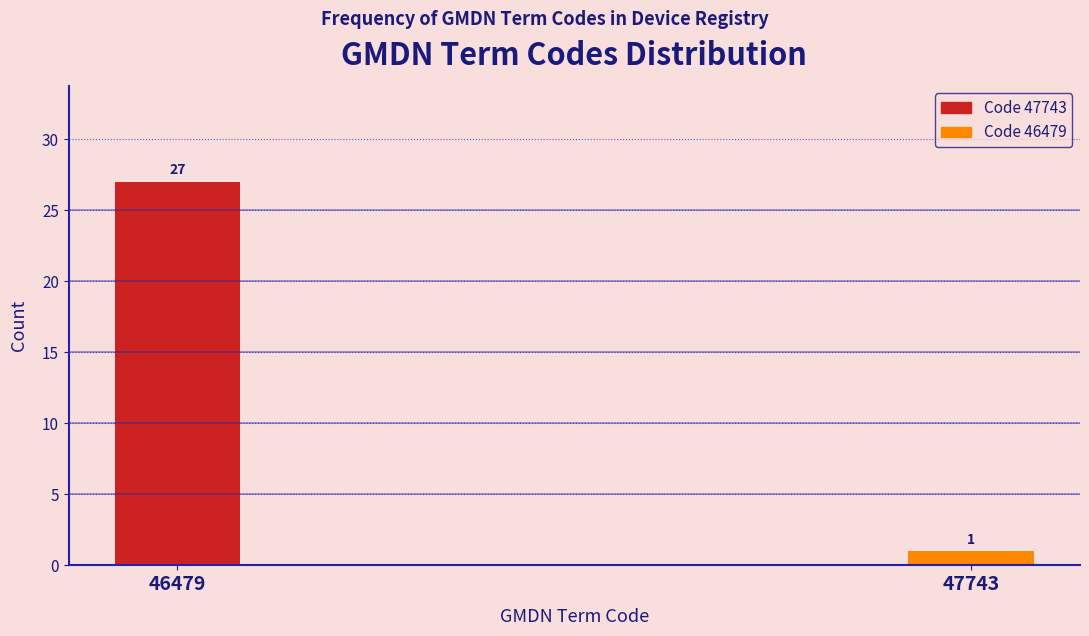

Reading right to left, extract all data points from this chart.

47743=1	46479=27